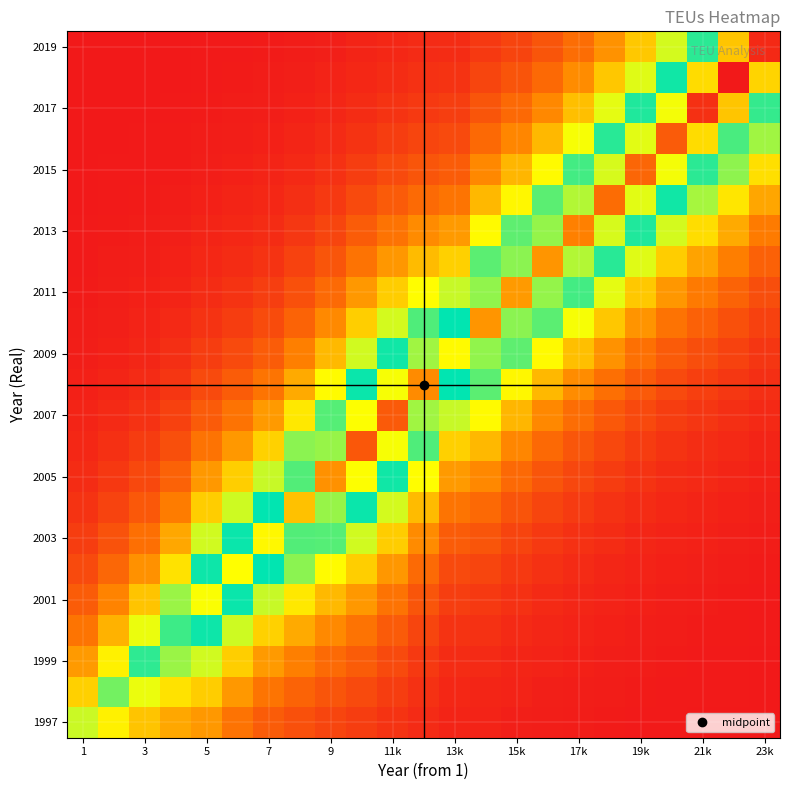

At how many categories does at least one series exceed 0?

23